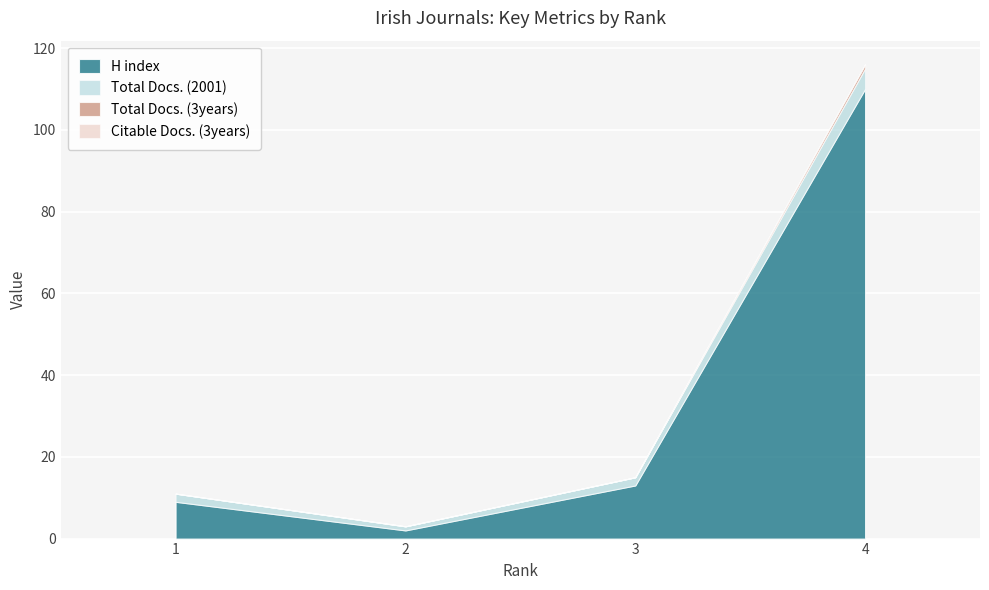

How many categories are shown in the chart?

4